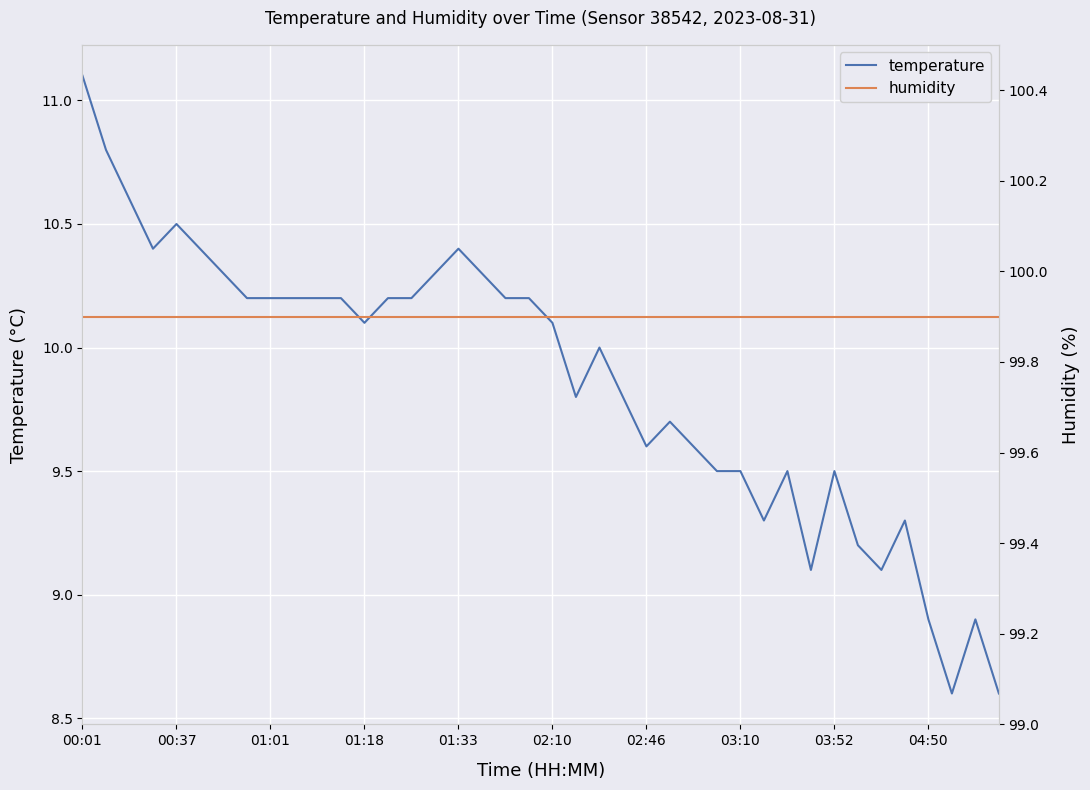

True or false: humidity and temperature cross at least once.

False